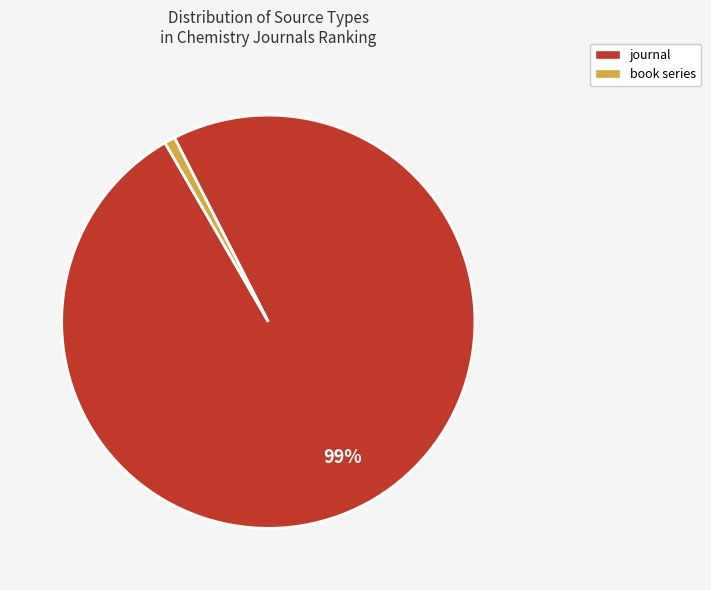

Which slice is the smallest?

book series